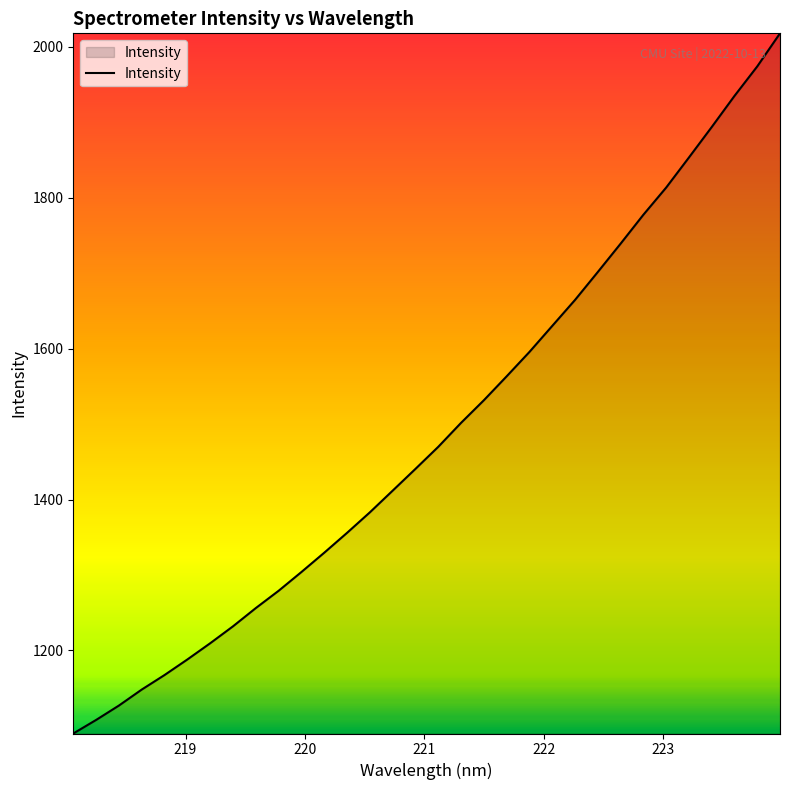

What is the difference between the maximum and minimum values?

927.8